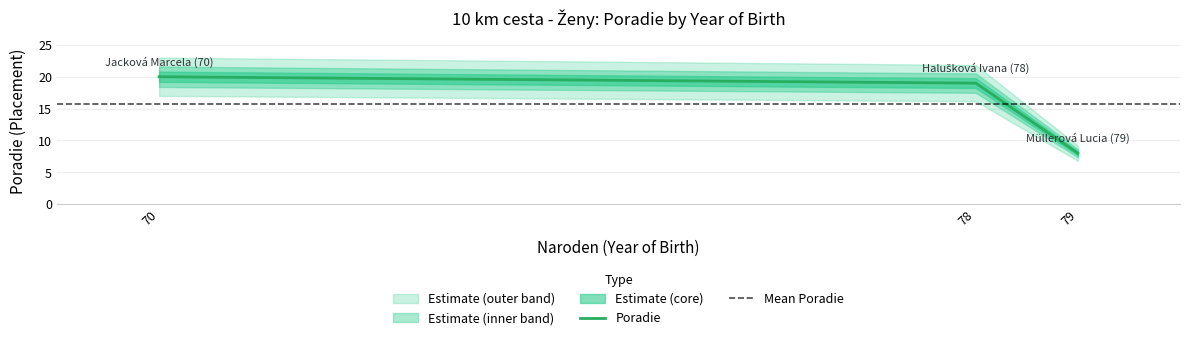

The value of Poradie at 78 is 33. True or false?

False